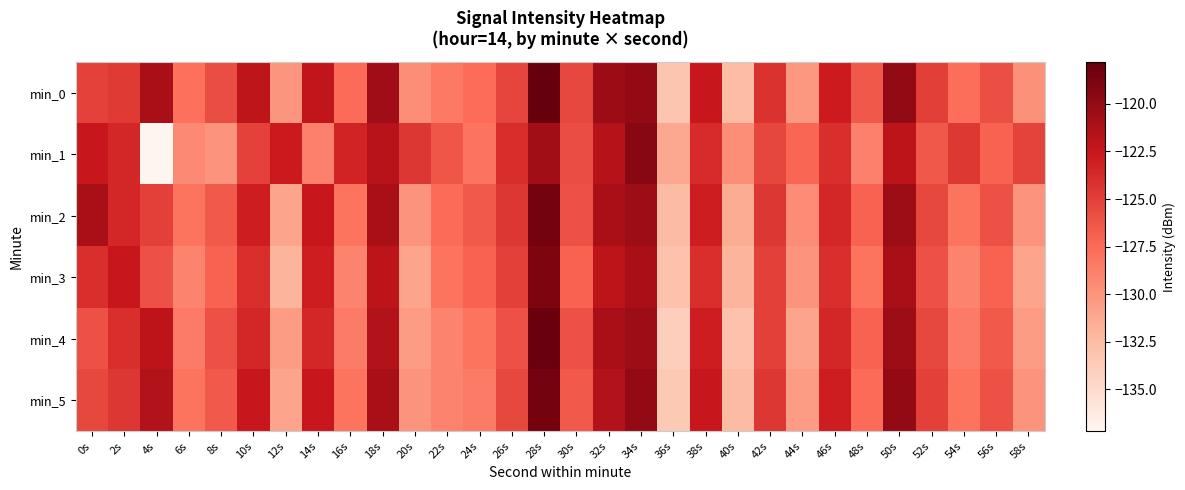

Reading left to right, list all the values displayed in this chart.

min_0: 0s=-125.1	2s=-124.7	4s=-121.0	6s=-127.8	8s=-125.8	10s=-122.1	12s=-130.0	14s=-122.1	16s=-127.5	18s=-120.6	20s=-129.6	22s=-128.4	24s=-127.6	26s=-125.3	28s=-117.8	30s=-125.5	32s=-120.4	34s=-120.0	36s=-133.2	38s=-122.6	40s=-132.5	42s=-124.2	44s=-130.2	46s=-122.8	48s=-126.4	50s=-120.0	52s=-125.0	54s=-127.7	56s=-125.9	58s=-129.8
min_1: 0s=-122.6	2s=-123.5	4s=-137.2	6s=-129.4	8s=-130.0	10s=-125.1	12s=-122.7	14s=-128.8	16s=-123.3	18s=-121.8	20s=-124.5	22s=-126.3	24s=-128.1	26s=-123.9	28s=-120.7	30s=-125.8	32s=-121.6	34s=-119.4	36s=-131.2	38s=-123.8	40s=-129.6	42s=-125.4	44s=-127.2	46s=-124.0	48s=-128.8	50s=-122.0	52s=-126.4	54s=-124.6	56s=-127.0	58s=-125.2
min_2: 0s=-121.0	2s=-123.5	4s=-125.0	6s=-128.0	8s=-126.5	10s=-123.0	12s=-131.0	14s=-122.5	16s=-128.0	18s=-121.0	20s=-130.0	22s=-127.5	24s=-126.5	26s=-124.5	28s=-118.5	30s=-126.0	32s=-121.0	34s=-120.5	36s=-132.5	38s=-123.0	40s=-131.5	42s=-124.5	44s=-129.5	46s=-123.5	48s=-127.0	50s=-120.5	52s=-125.5	54s=-128.0	56s=-126.0	58s=-130.0
min_3: 0s=-124.0	2s=-122.5	4s=-126.0	6s=-129.0	8s=-127.0	10s=-124.0	12s=-132.0	14s=-123.0	16s=-129.0	18s=-122.0	20s=-131.0	22s=-128.0	24s=-127.0	26s=-125.0	28s=-119.0	30s=-127.0	32s=-122.0	34s=-121.0	36s=-133.0	38s=-124.0	40s=-132.0	42s=-125.0	44s=-130.0	46s=-124.0	48s=-128.0	50s=-121.0	52s=-126.0	54s=-129.0	56s=-127.0	58s=-131.0
min_4: 0s=-126.0	2s=-124.0	4s=-122.0	6s=-128.5	8s=-126.0	10s=-123.5	12s=-130.5	14s=-123.5	16s=-128.5	18s=-121.5	20s=-130.5	22s=-129.0	24s=-128.0	26s=-126.0	28s=-118.0	30s=-126.0	32s=-121.0	34s=-120.5	36s=-134.0	38s=-123.0	40s=-133.0	42s=-125.0	44s=-131.0	46s=-123.5	48s=-127.0	50s=-120.5	52s=-125.5	54s=-128.5	56s=-126.5	58s=-130.5
min_5: 0s=-125.5	2s=-124.5	4s=-121.5	6s=-128.0	8s=-126.5	10s=-122.5	12s=-131.0	14s=-122.5	16s=-128.0	18s=-121.0	20s=-130.0	22s=-129.0	24s=-128.5	26s=-125.5	28s=-118.5	30s=-126.5	32s=-121.5	34s=-120.0	36s=-133.5	38s=-122.5	40s=-132.5	42s=-124.5	44s=-130.5	46s=-123.0	48s=-127.5	50s=-120.0	52s=-125.0	54s=-128.0	56s=-126.0	58s=-130.0